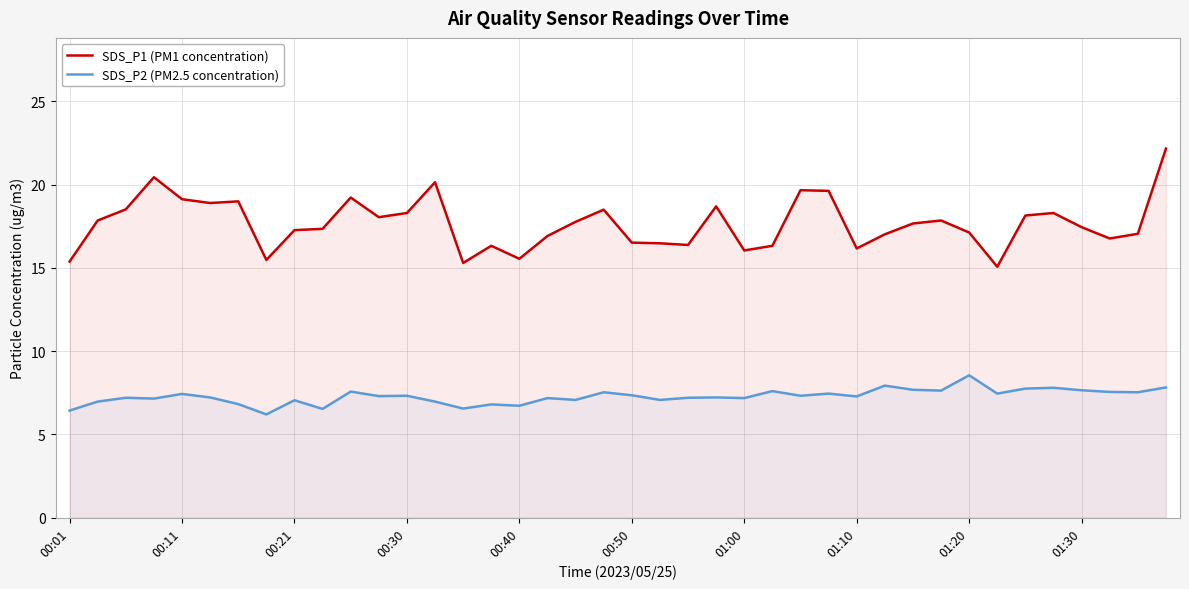

Which series has the largest total across all categories?

SDS_P1 (PM1 concentration)